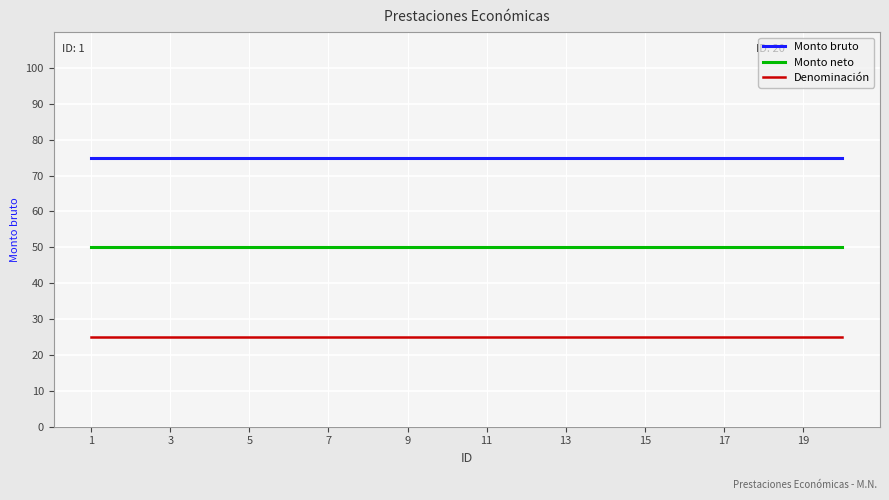

What is the average value of the Denominación series?

25